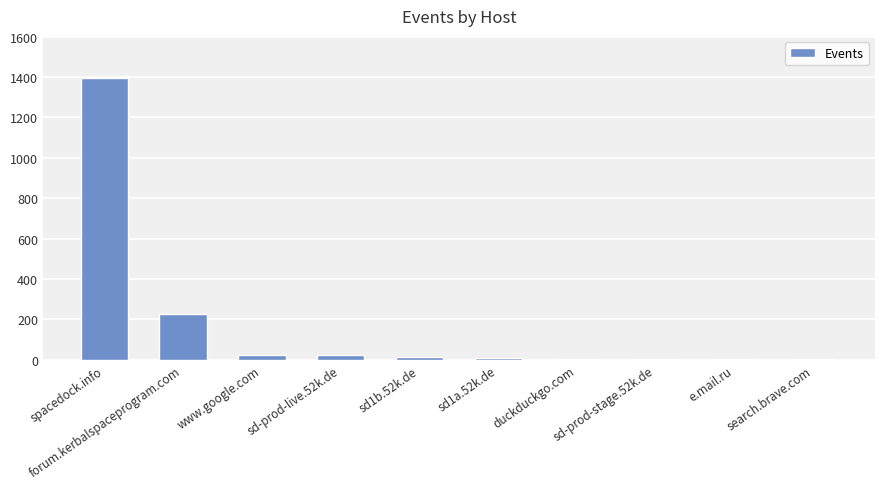

Which has a higher value, e.mail.ru or forum.kerbalspaceprogram.com?

forum.kerbalspaceprogram.com